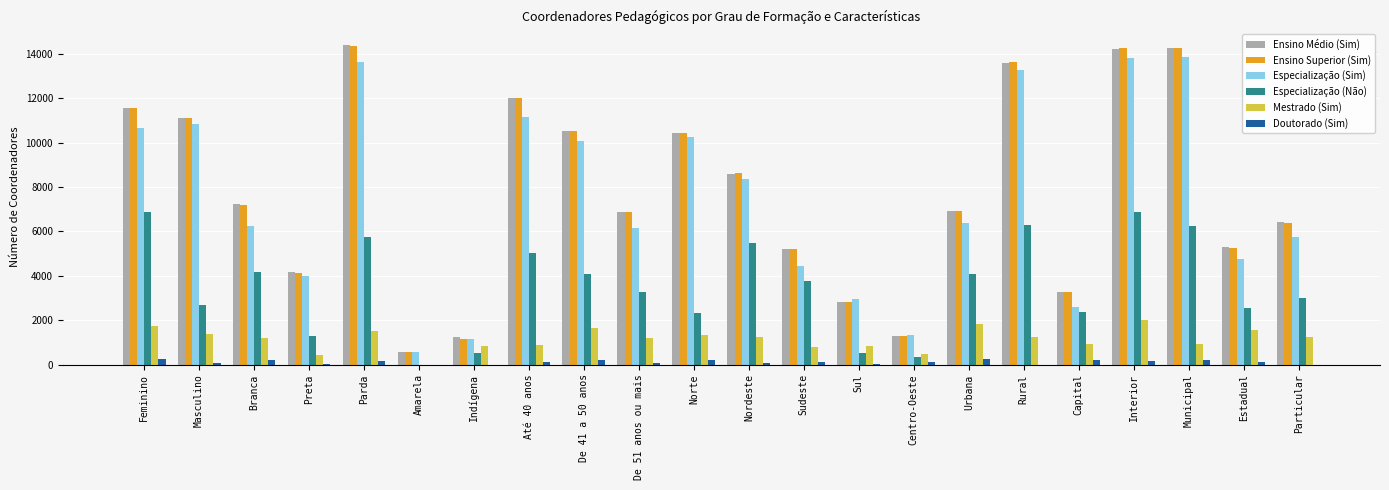

What is the highest value of the Ensino Superior (Sim) series?

14385